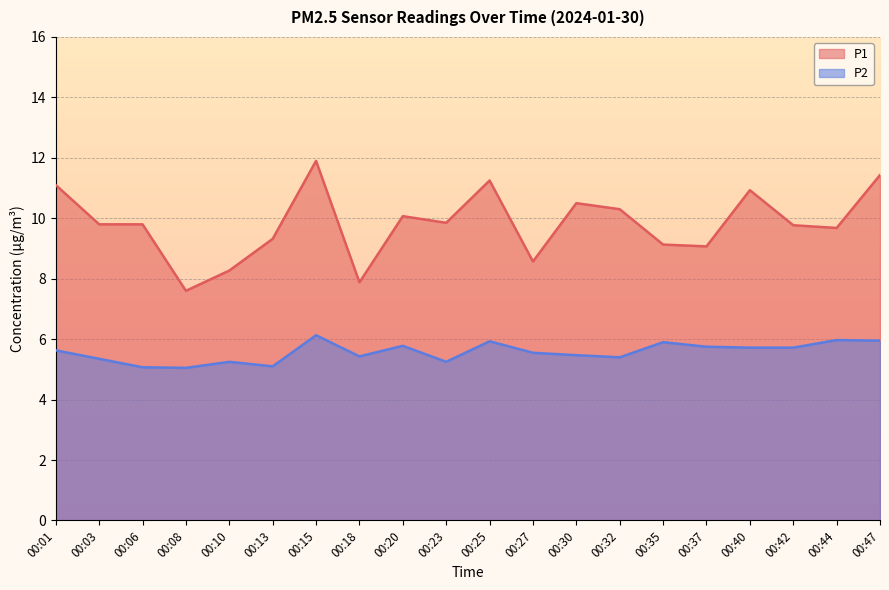

True or false: P1 has a value of 5.0 at 00:37.

False